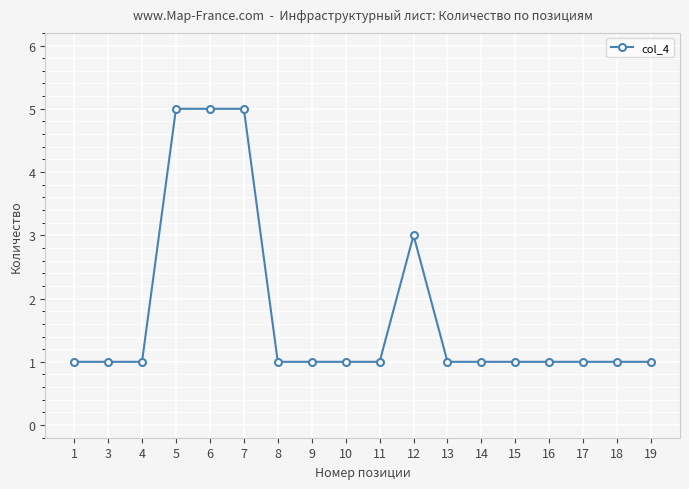

Reading left to right, what are all the values shown in this chart?

1	1	1	5	5	5	1	1	1	1	3	1	1	1	1	1	1	1